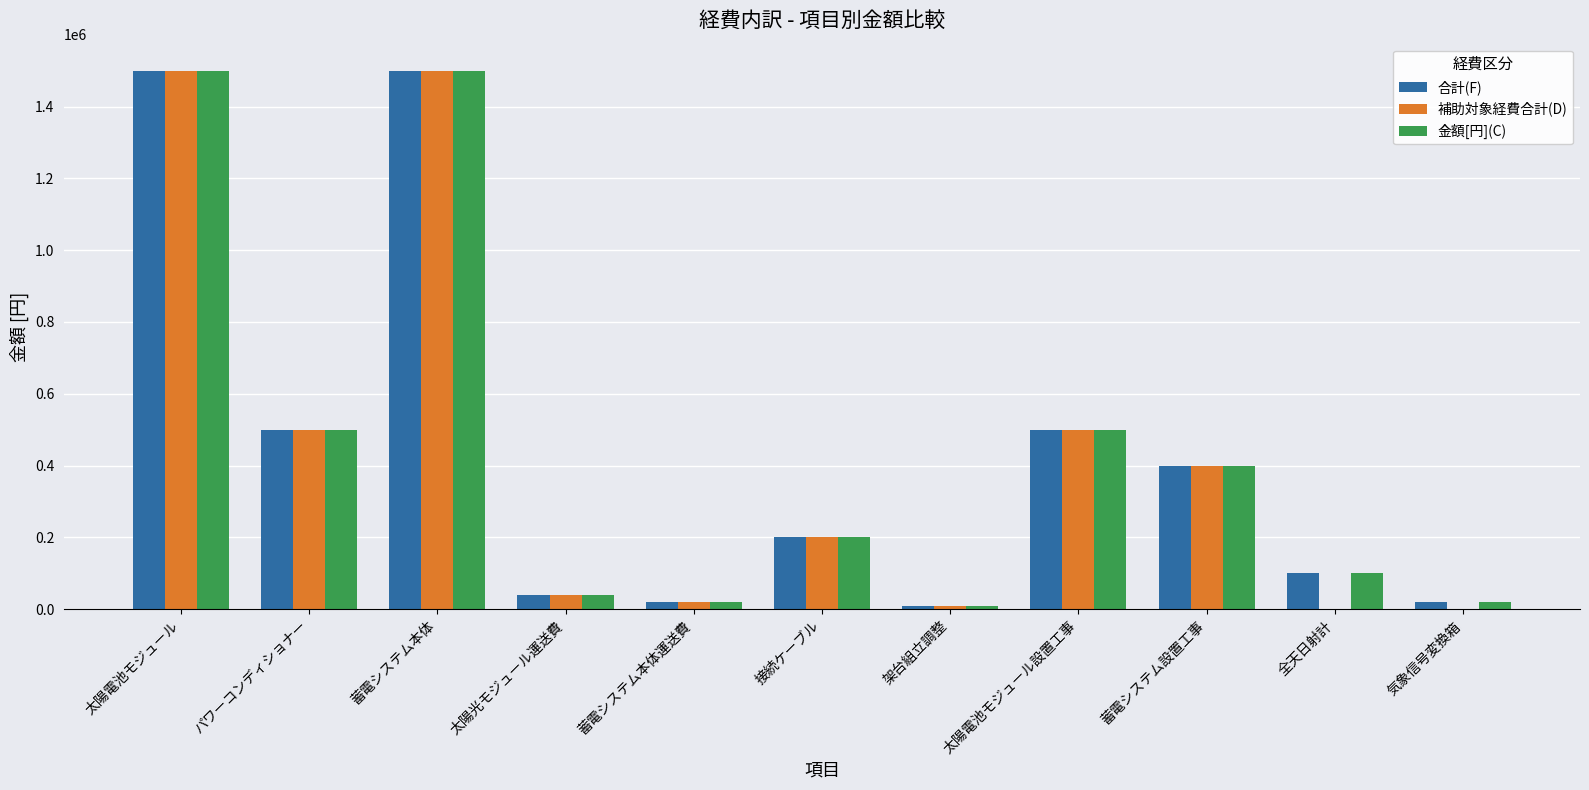

What is the sum of the 金額[円](C) values at 接続ケーブル and 太陽電池モジュール設置工事?

700000